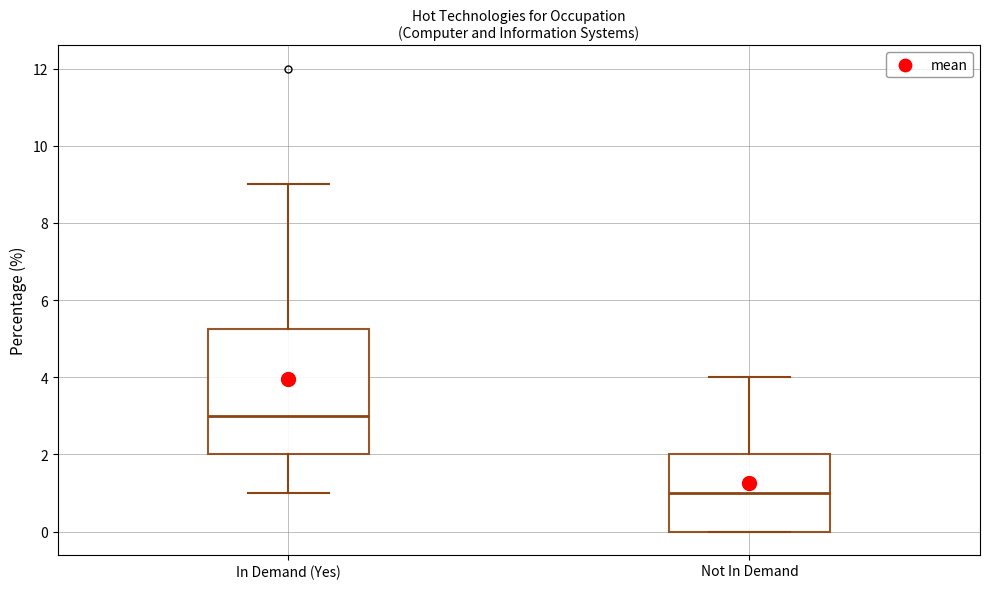

Reading left to right, read every box against the y-axis: the position of its median line, the range the box covers, and the ends of its whiskers. The values are not printed on the chart, so give them approximately, as read against the axis.

In Demand (Yes): median 3.0, box 2.0 to 5.2, whiskers 1.0 to 9.0
Not In Demand: median 1.0, box 0.0 to 2.0, whiskers 0.0 to 4.0